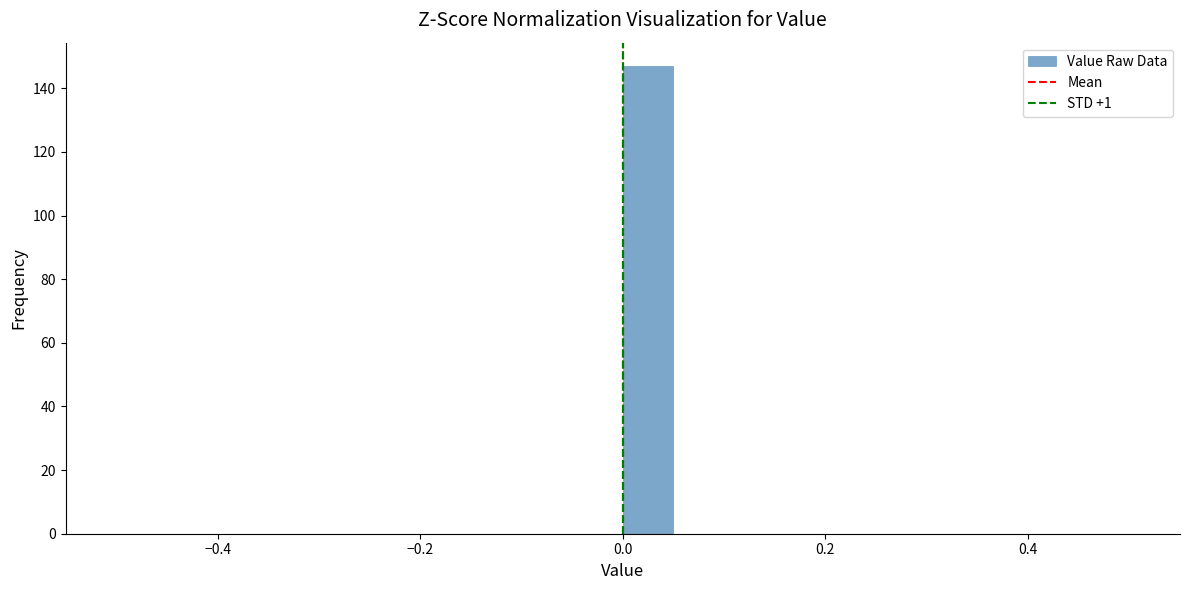

Around what value on the x-axis is the tallest bar? Give the approximate position of its centre, as read against the axis.

0.02